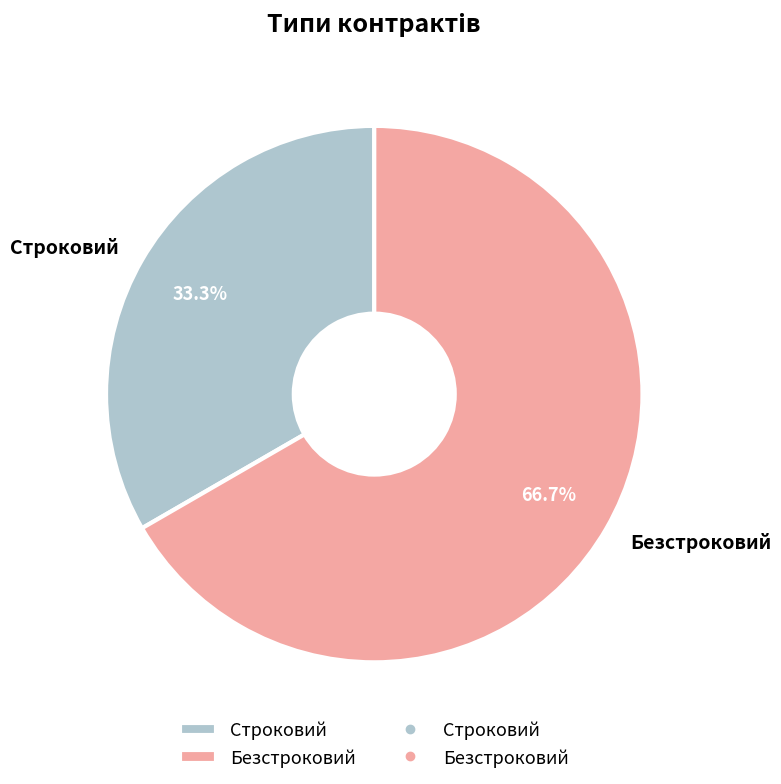

Is there a majority slice in this chart?

Yes